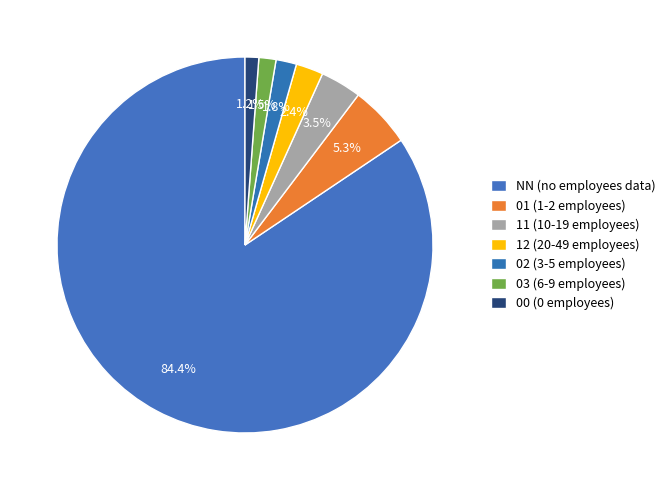

How many slices are in this pie chart?

7